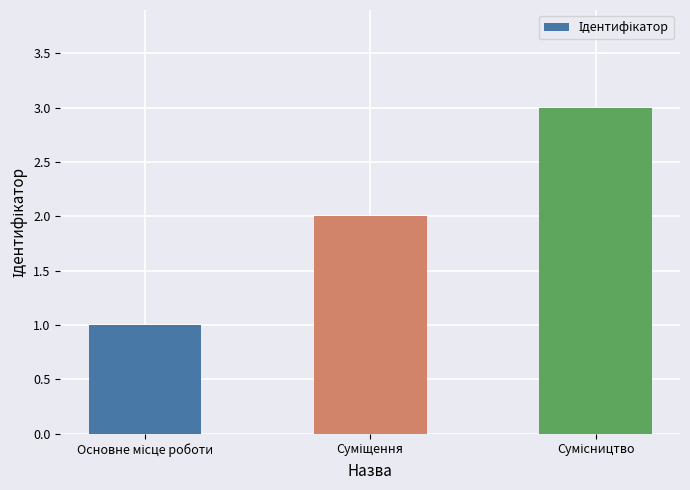

Reading left to right, transcribe all the data shown in this chart.

1	2	3